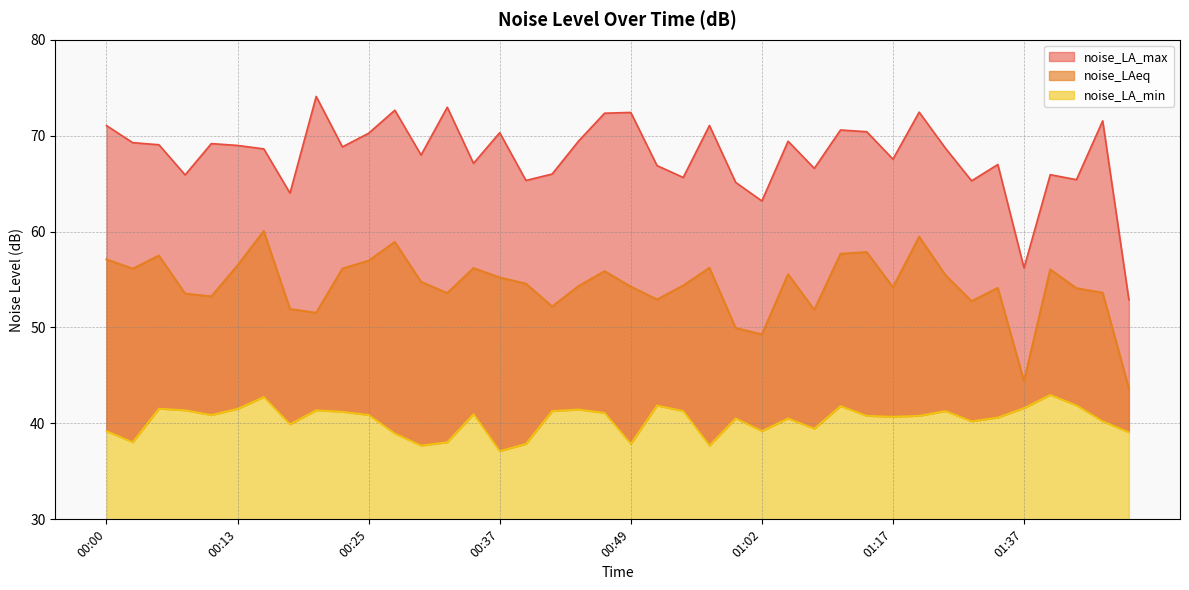

List the series in order of their peak value, lowest first.

noise_LA_min, noise_LAeq, noise_LA_max